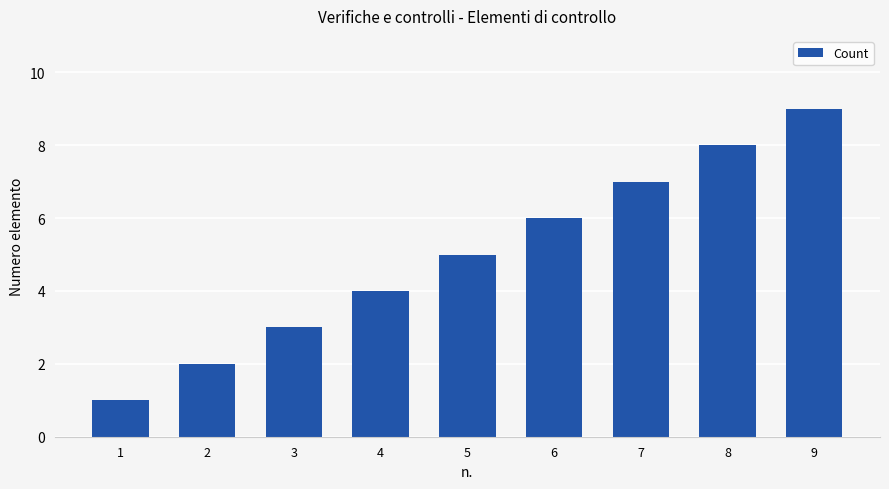

Rank the categories by value from lowest to highest.

1, 2, 3, 4, 5, 6, 7, 8, 9